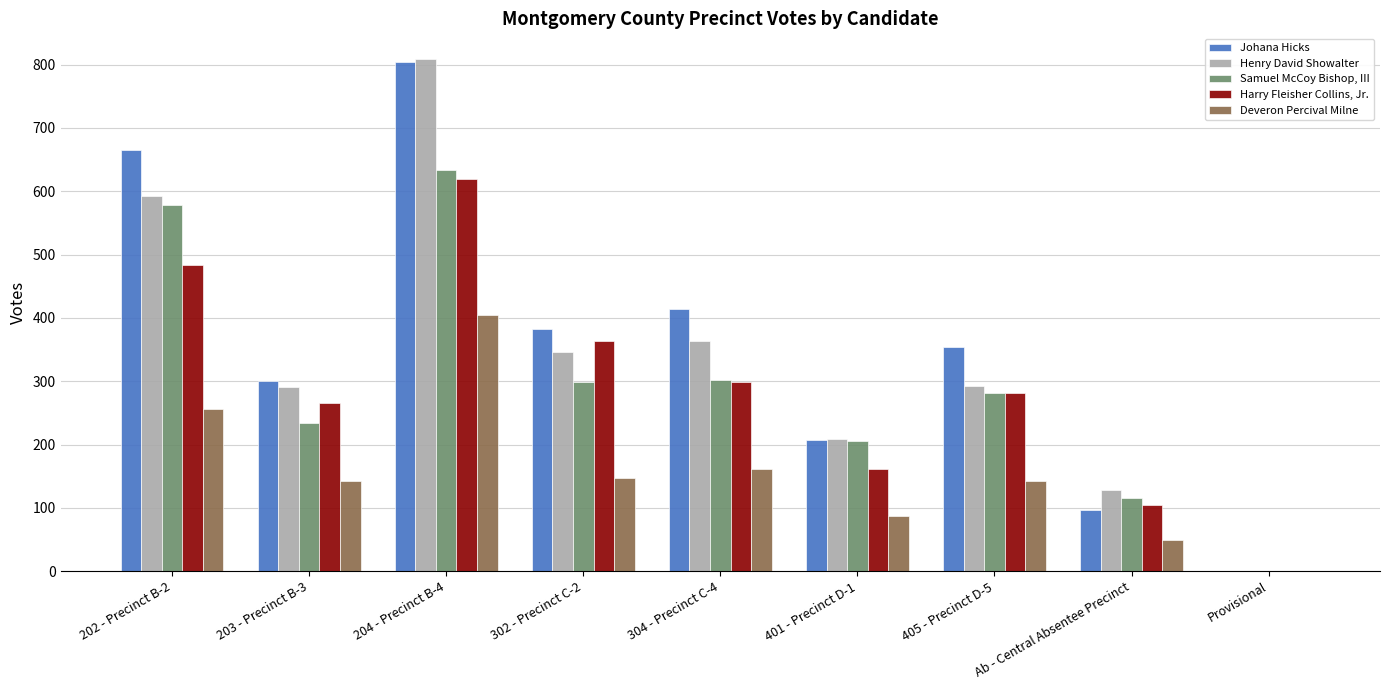

What is the sum of all Deveron Percival Milne values?

1391